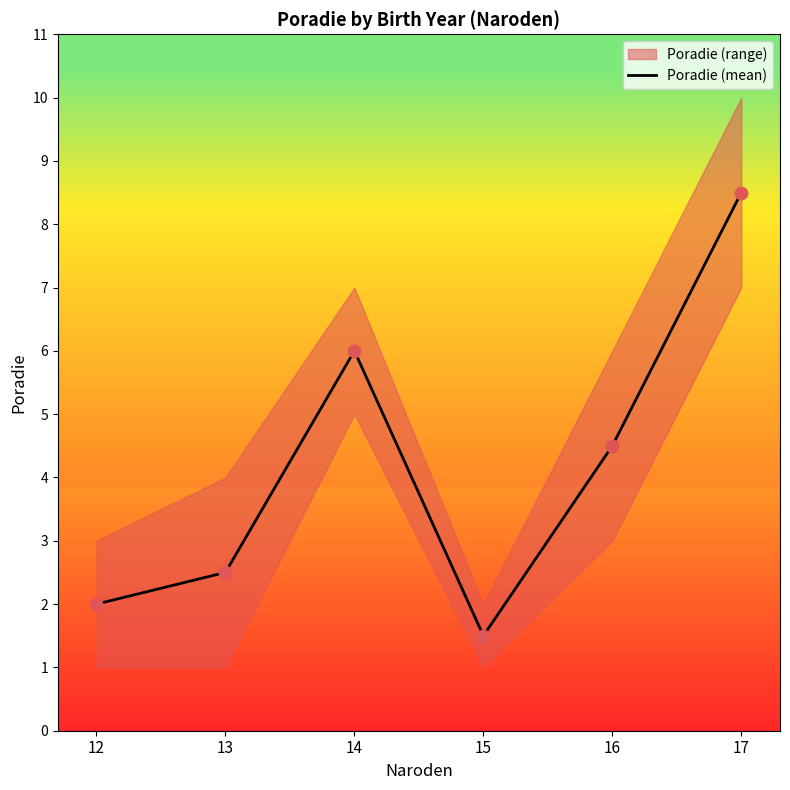

Which has a higher value, 16 or 14?

14